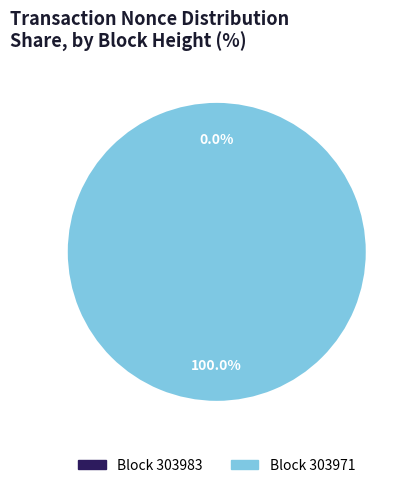

Is the sum of 303983 and 303971 greater than half?

Yes